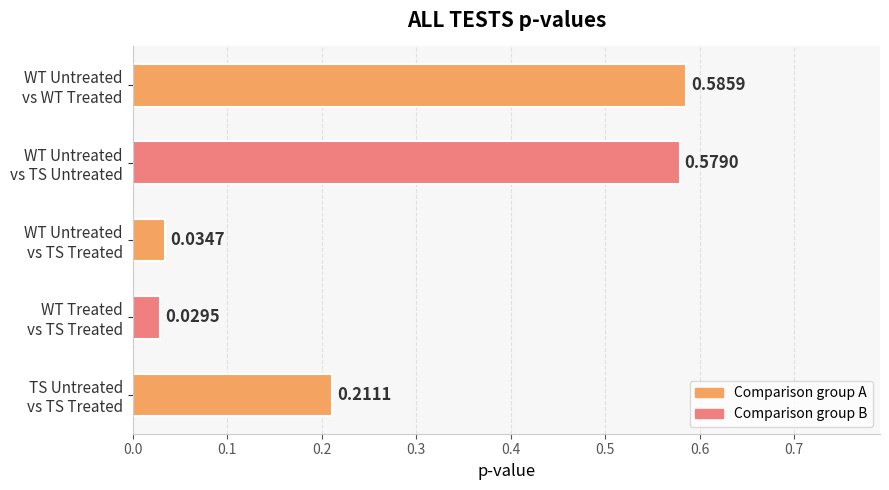

What is the sum of all values?

1.4